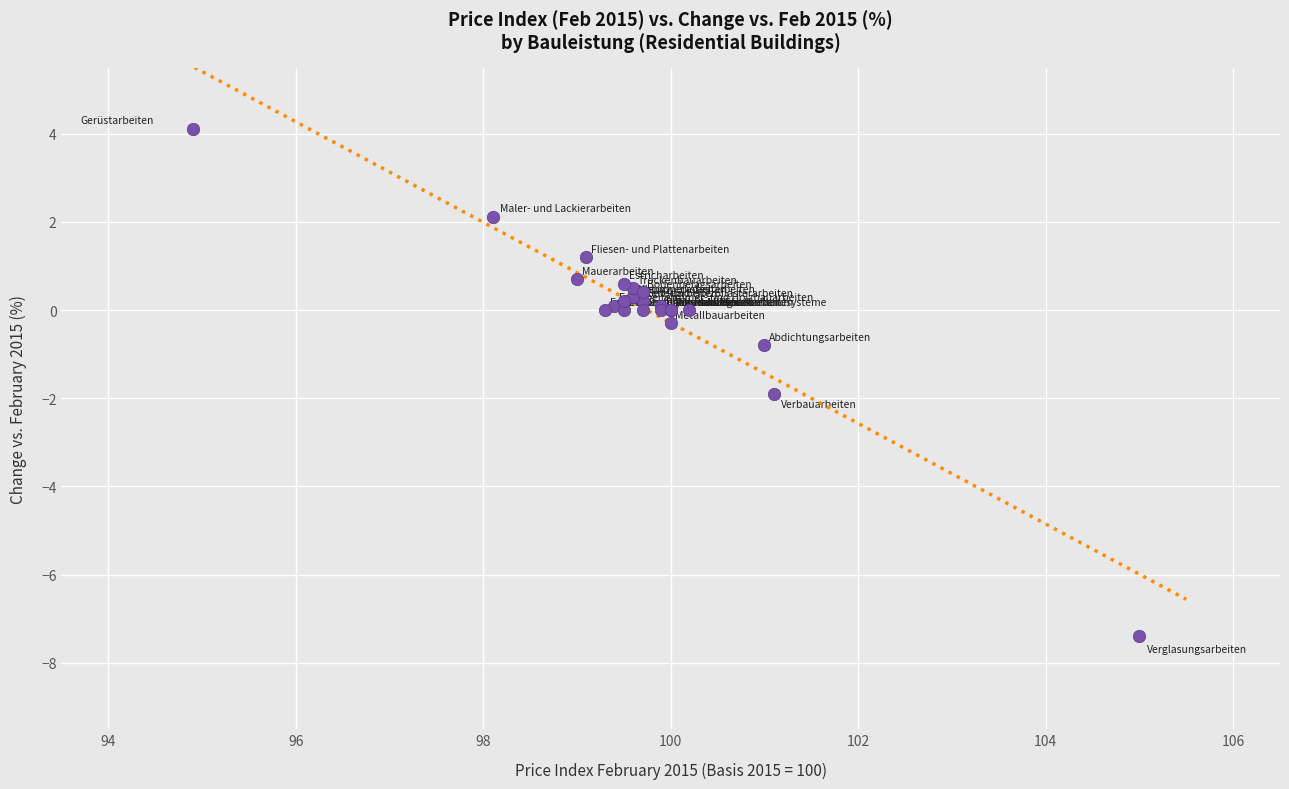

What Y value in the scatter plot is closest to -1?

-0.8